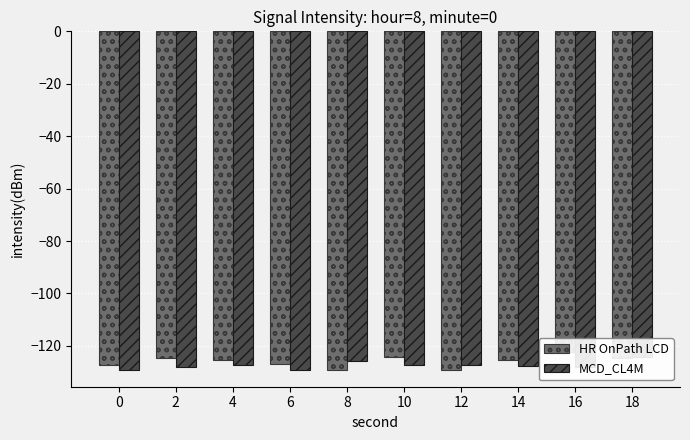

Reading left to right, list all the values displayed in this chart.

HR OnPath LCD: 0=-127.3	2=-124.5	4=-125.5	6=-126.7	8=-129.0	10=-124.1	12=-129.1	14=-125.3	16=-122.4	18=-124.5
MCD_CL4M: 0=-129.1	2=-128.0	4=-127.4	6=-129.0	8=-125.9	10=-127.3	12=-127.1	14=-127.5	16=-128.1	18=-124.3